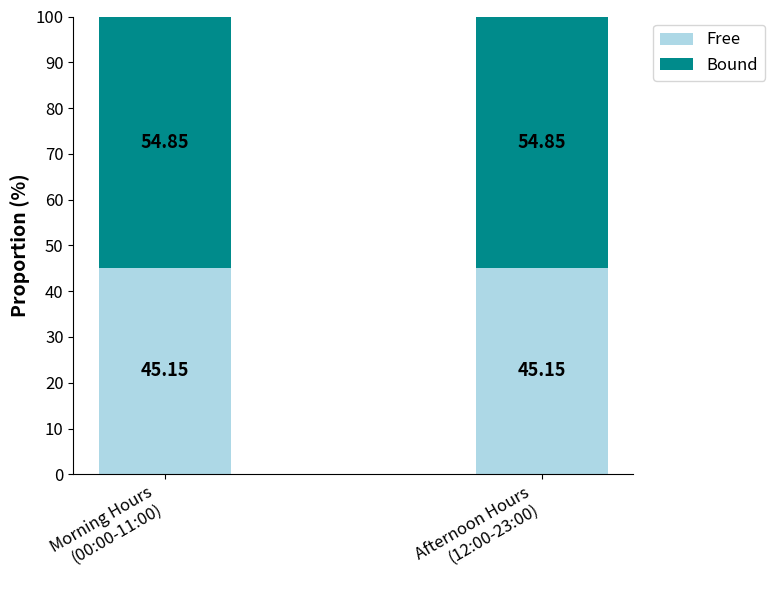

What is the sum of all Free values?

90.3